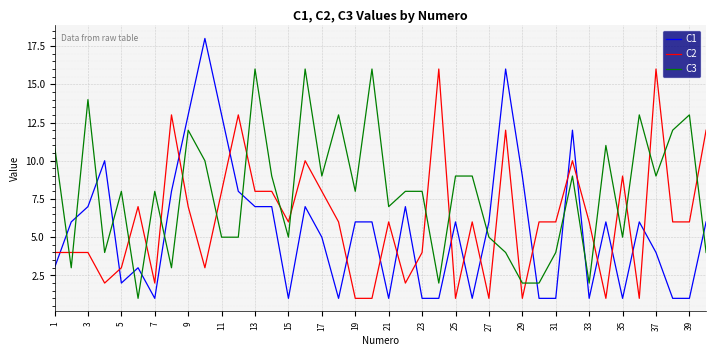

Reading left to right, list all the values displayed in this chart.

C1: 3	6	7	10	2	3	1	8	13	18	13	8	7	7	1	7	5	1	6	6	1	7	1	1	6	1	6	16	9	1	1	12	1	6	1	6	4	1	1	6
C2: 4	4	4	2	3	7	2	13	7	3	8	13	8	8	6	10	8	6	1	1	6	2	4	16	1	6	1	12	1	6	6	10	6	1	9	1	16	6	6	12
C3: 11	3	14	4	8	1	8	3	12	10	5	5	16	9	5	16	9	13	8	16	7	8	8	2	9	9	5	4	2	2	4	9	2	11	5	13	9	12	13	4